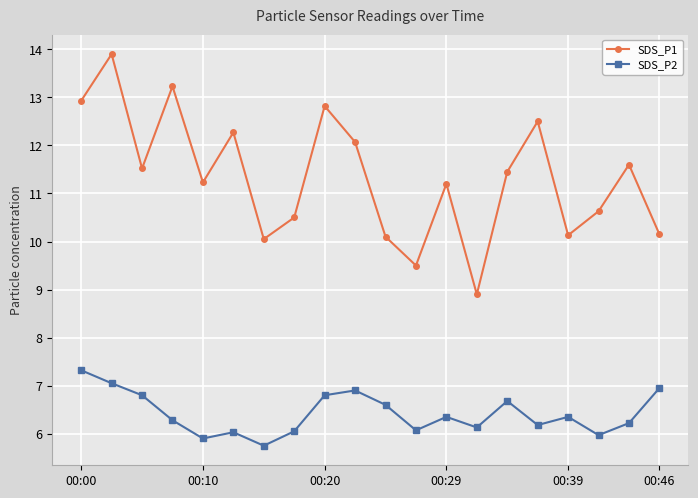

True or false: SDS_P1 and SDS_P2 cross at least once.

False